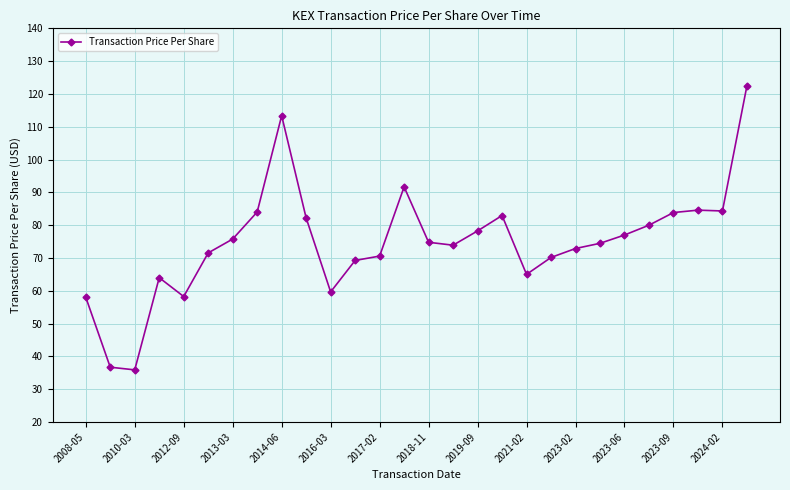

What is the smallest value displayed?

35.9